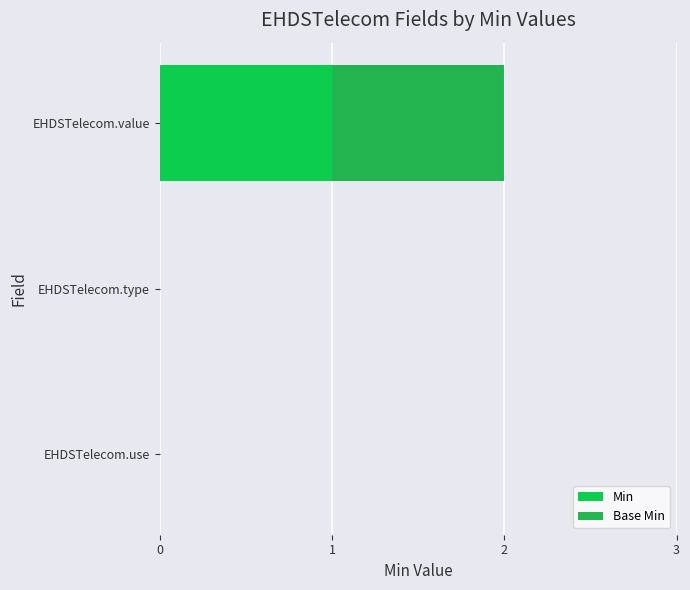

At which category is the sum across all series the highest?

EHDSTelecom.value